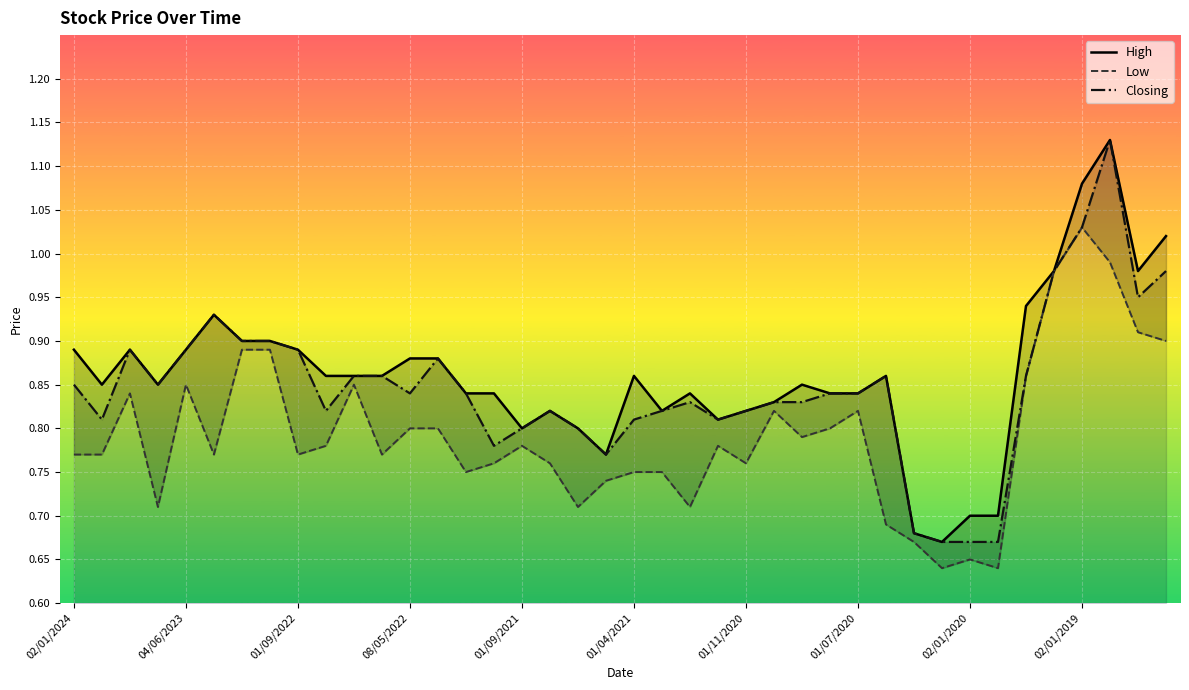

Is it true that Closing equals 0.2 at 08/05/2022?

False